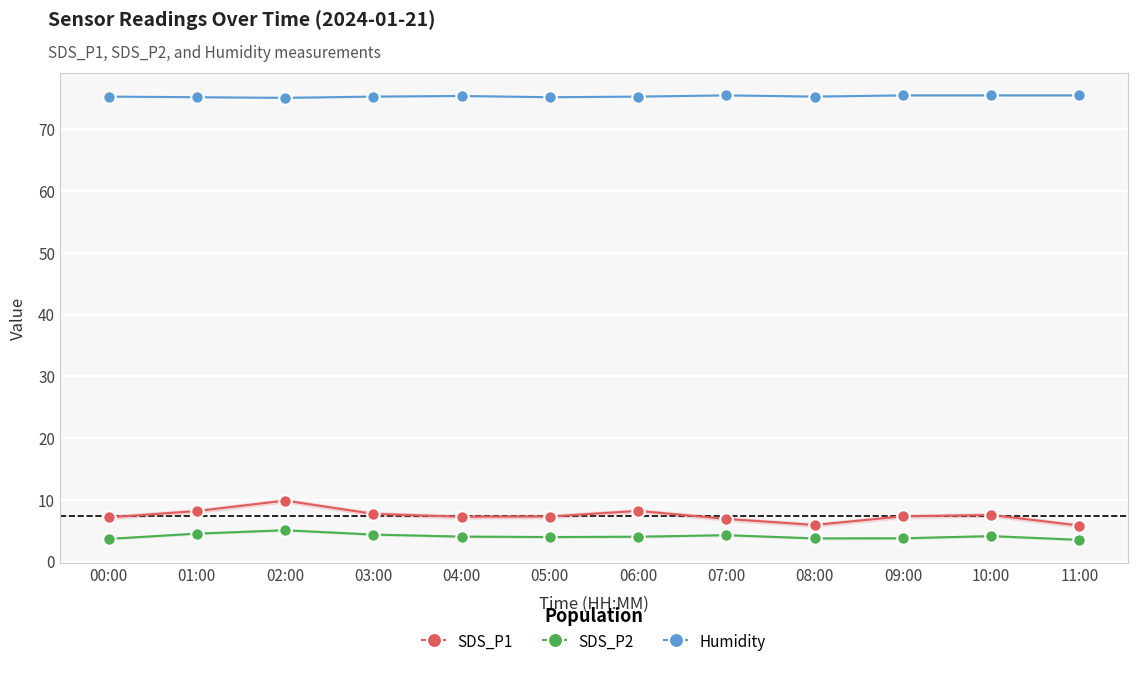

Which series has the largest range (max minus min)?

SDS_P1